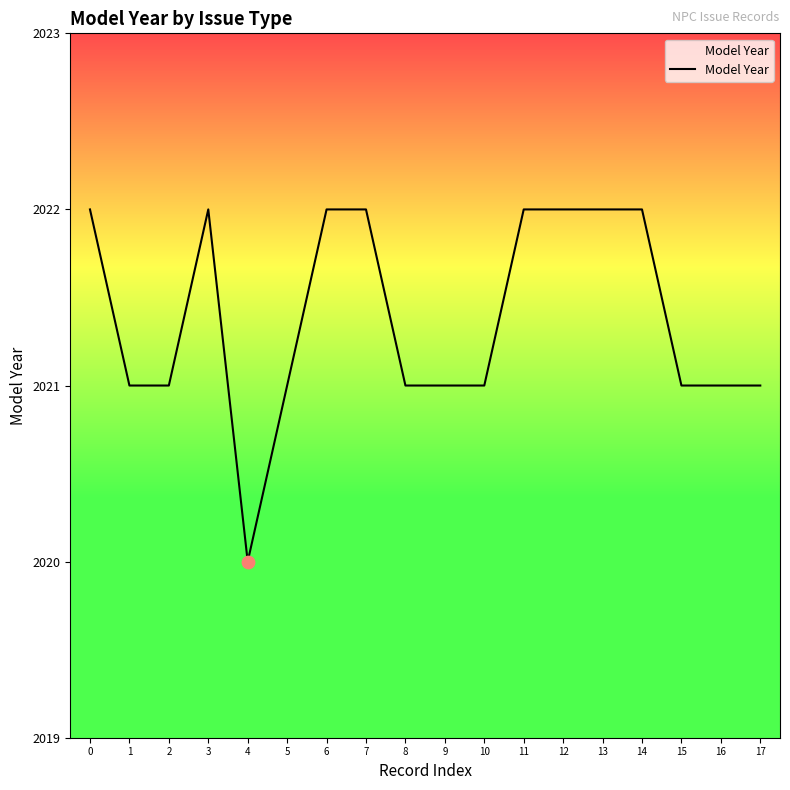

What is the change in value from 0 to 4?

-2